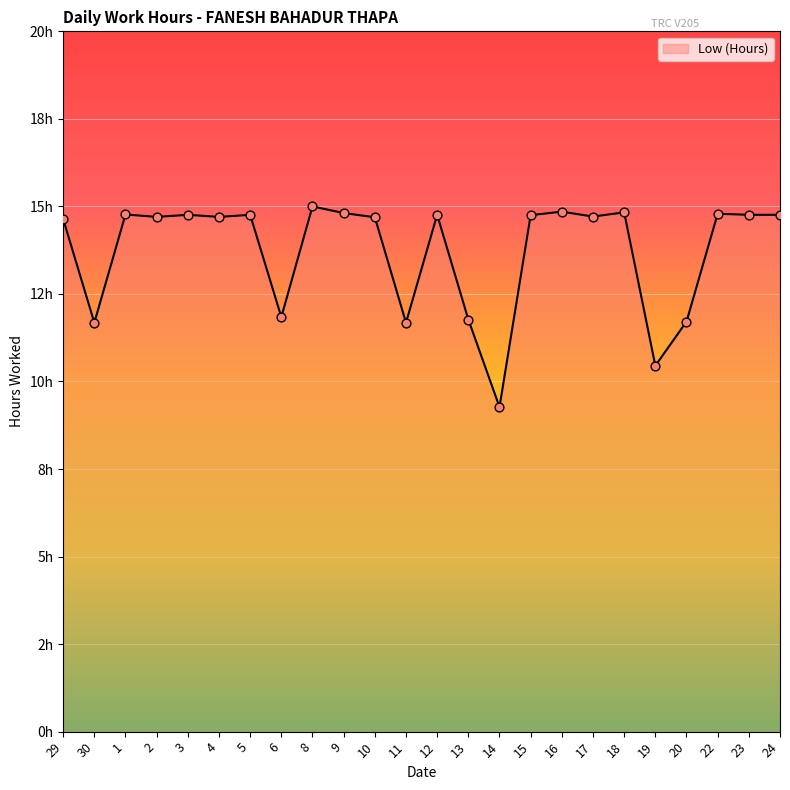

Is this an area chart (filled region under the line)?

Yes